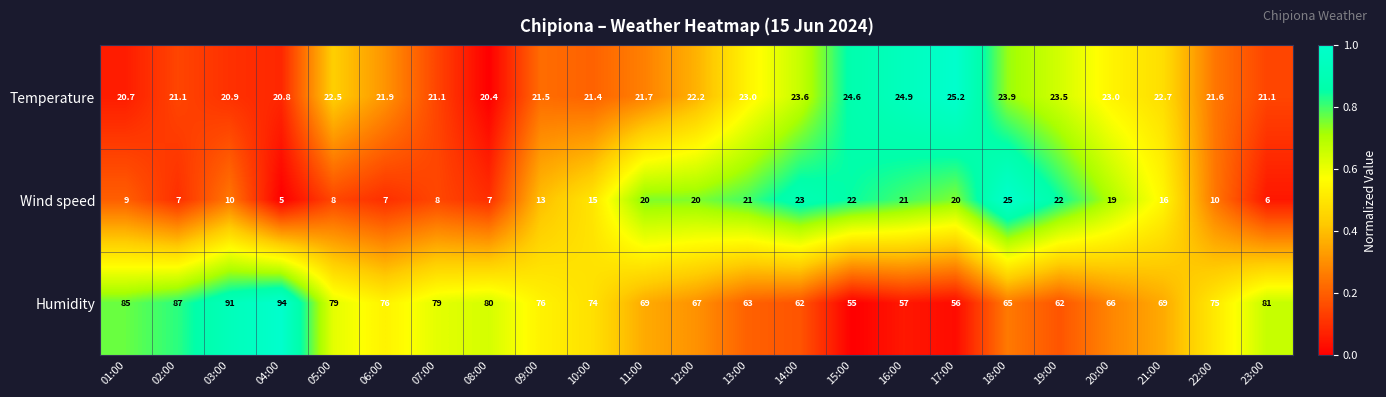

At which label does Wind speed reach its peak?

18:00